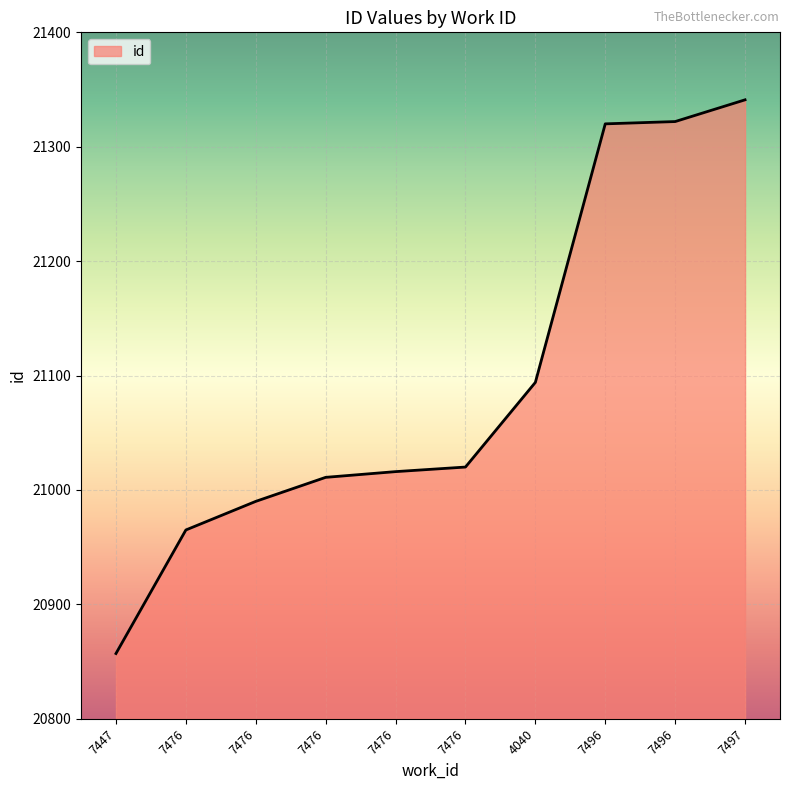

What is the smallest value displayed?

20857